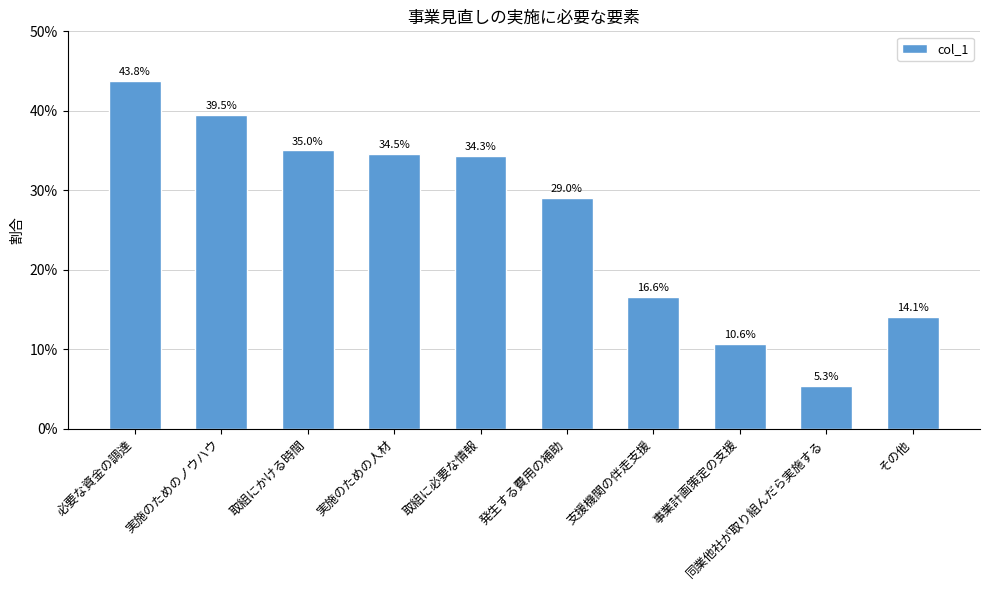

Does the chart contain any negative values?

No